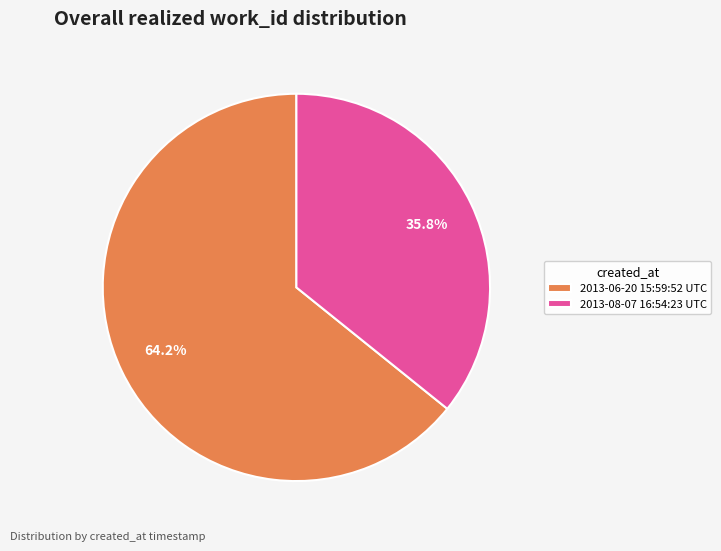

To the nearest percent, what is the average slice percentage?

50%